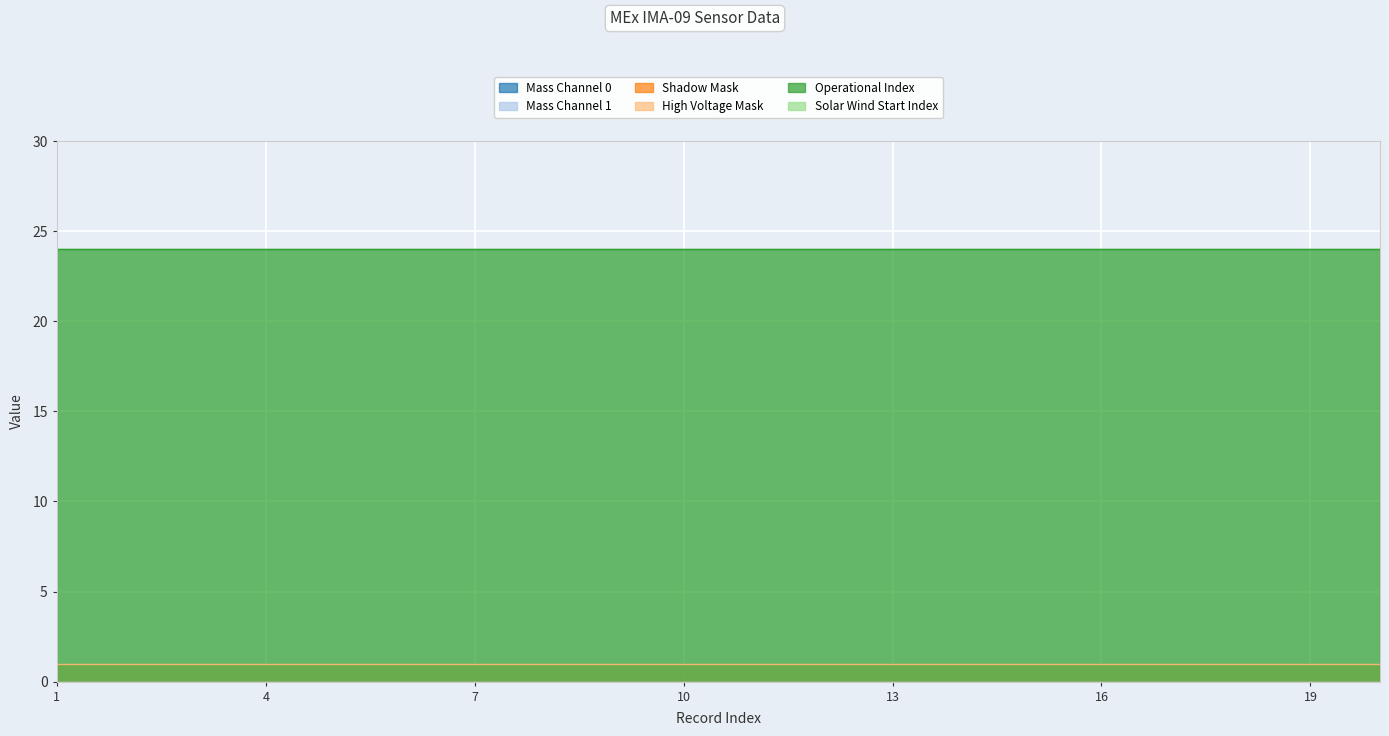

Is the value of Operational Index at 13 greater than the value of Solar Wind Start Index at 11?

Yes